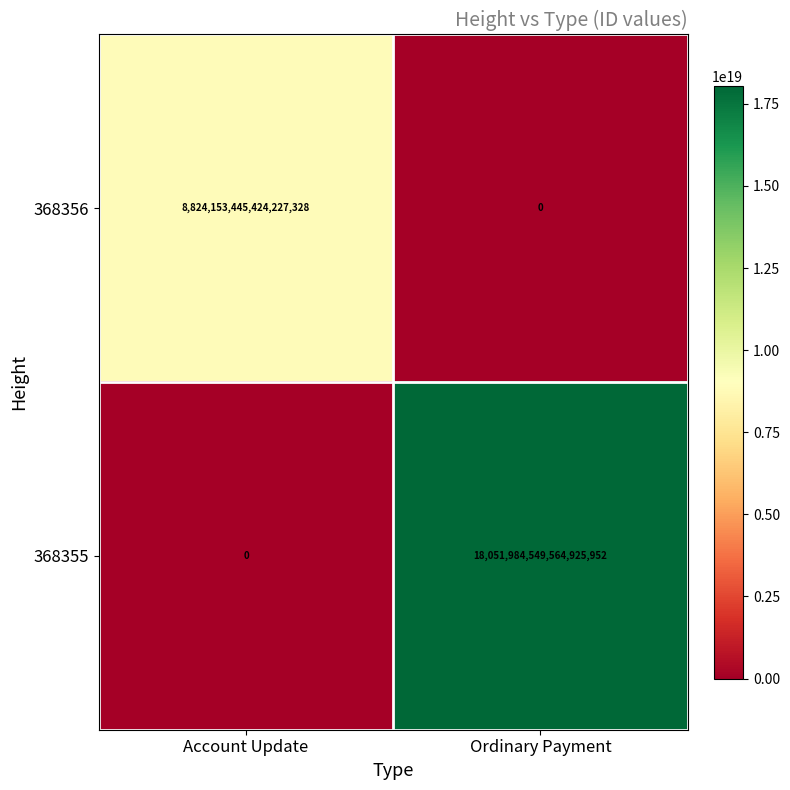

Which label corresponds to the largest value in the chart?

Ordinary Payment